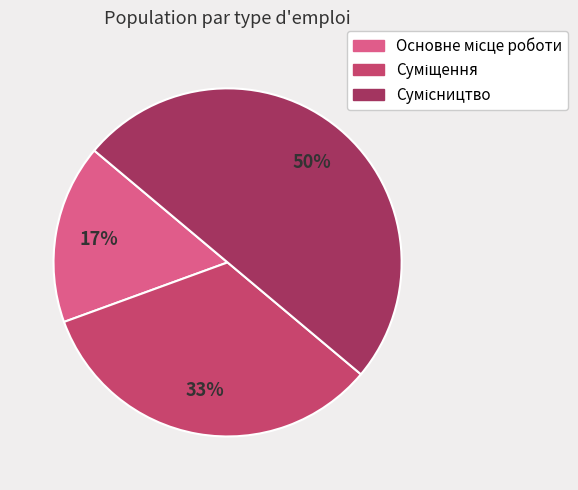

To the nearest percent, what is the average slice percentage?

33%